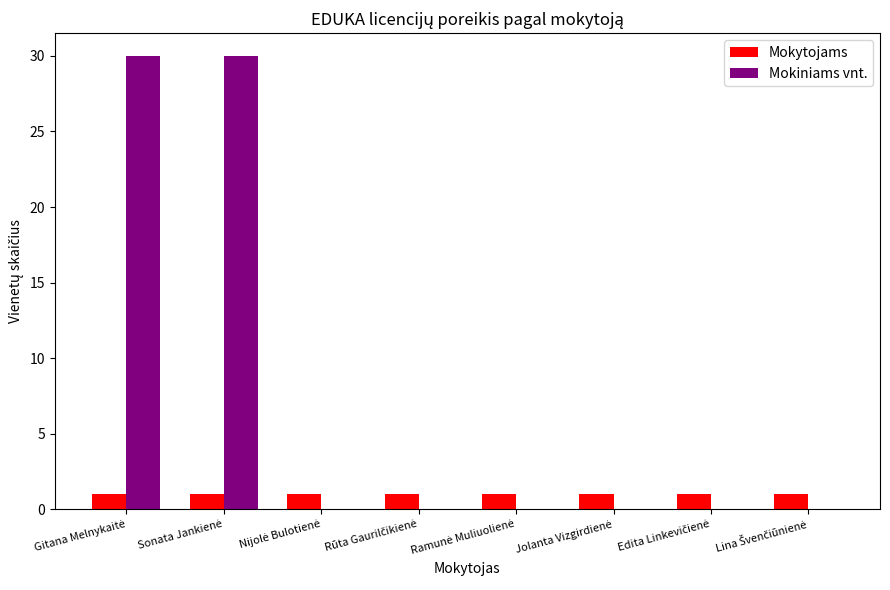

What is the sum of all Mokiniams vnt. values?

60